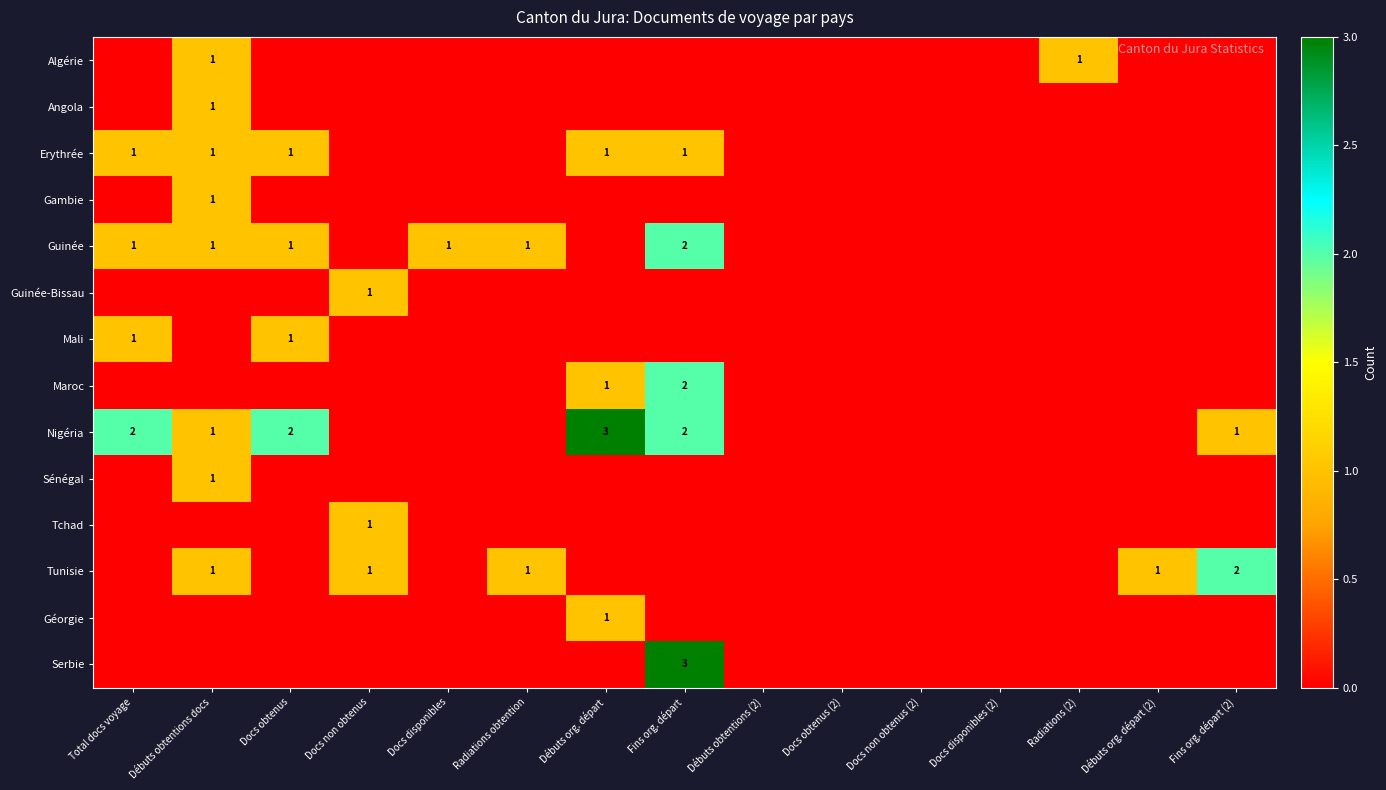

Which has a higher value, Docs non obtenus or Débuts obtentions (2)?

Docs non obtenus